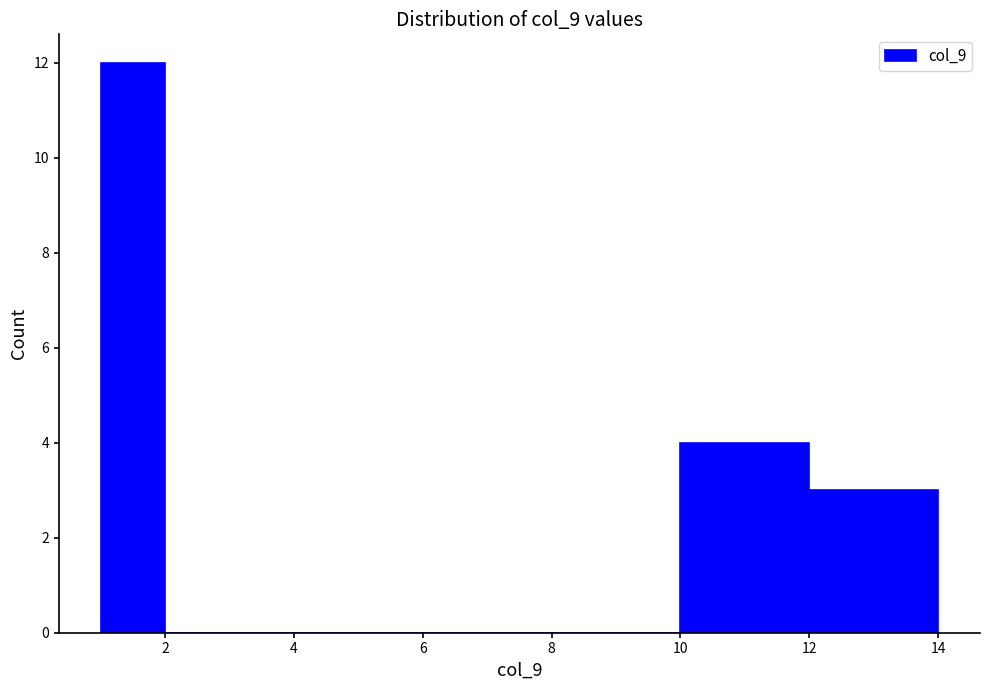

Reading left to right, transcribe this chart: for each bar, give the range it covers on the x-axis and its height. The values are not printed on the chart, so give them approximately, as read against the axis.

1 to 2: 12
2 to 4: 0
4 to 6: 0
6 to 8: 0
8 to 10: 0
10 to 12: 4
12 to 14: 3